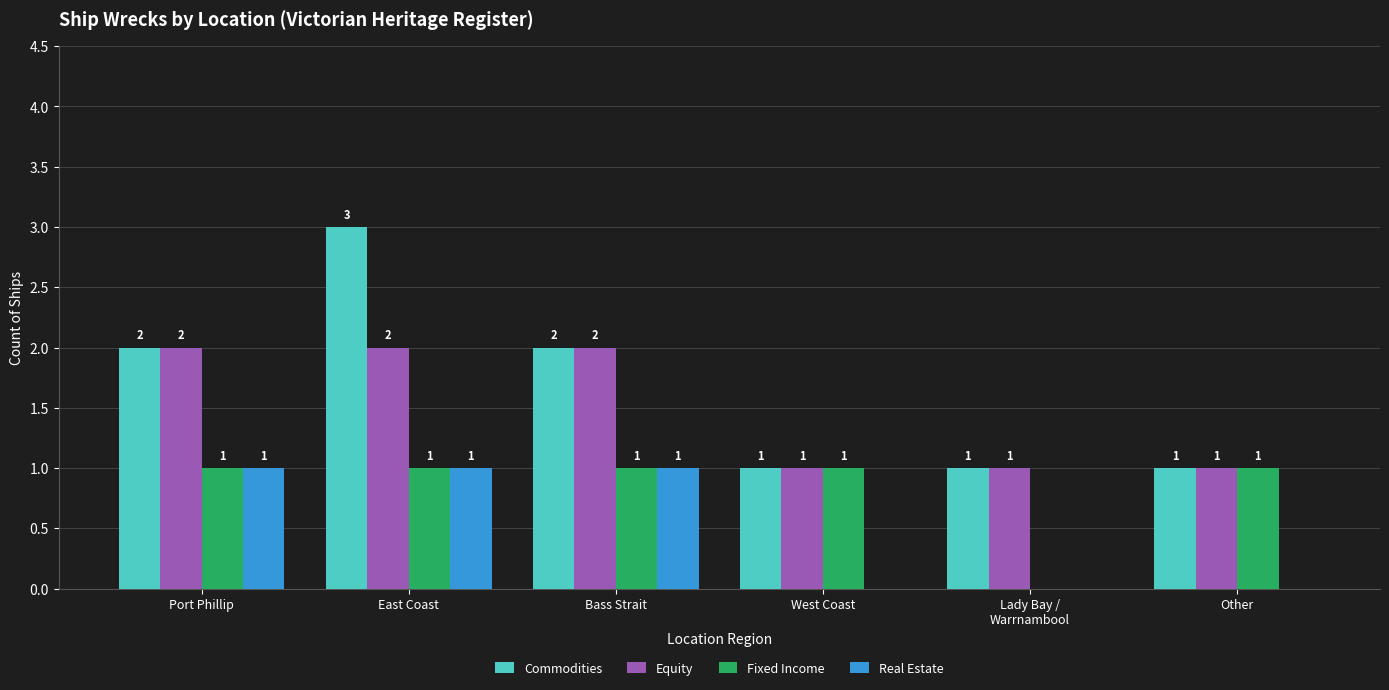

What is the sum of all Commodities values?

10